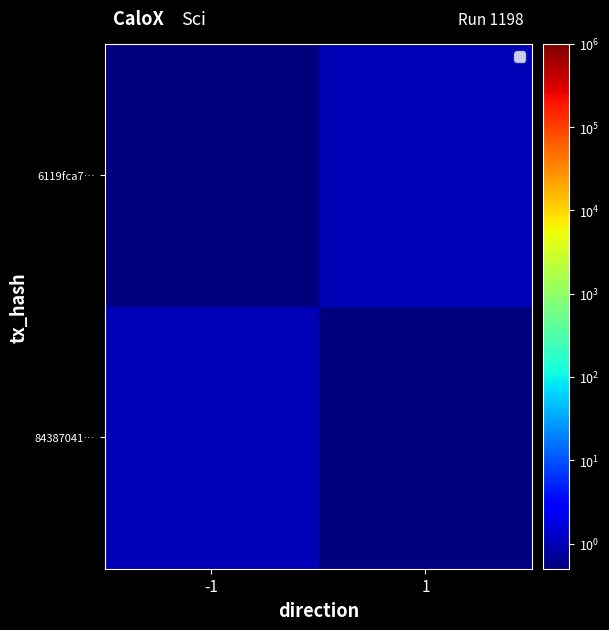

Between -1 and 1, which is larger?

-1